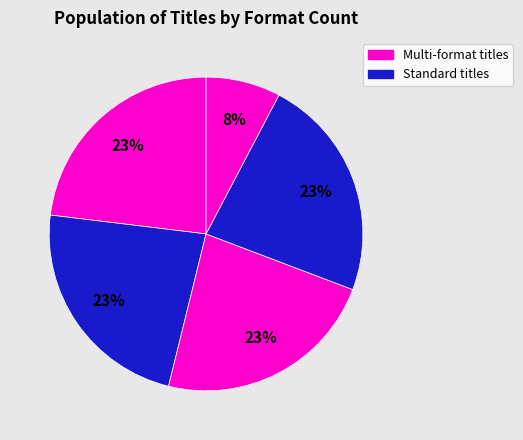

How many slices are in this pie chart?

5